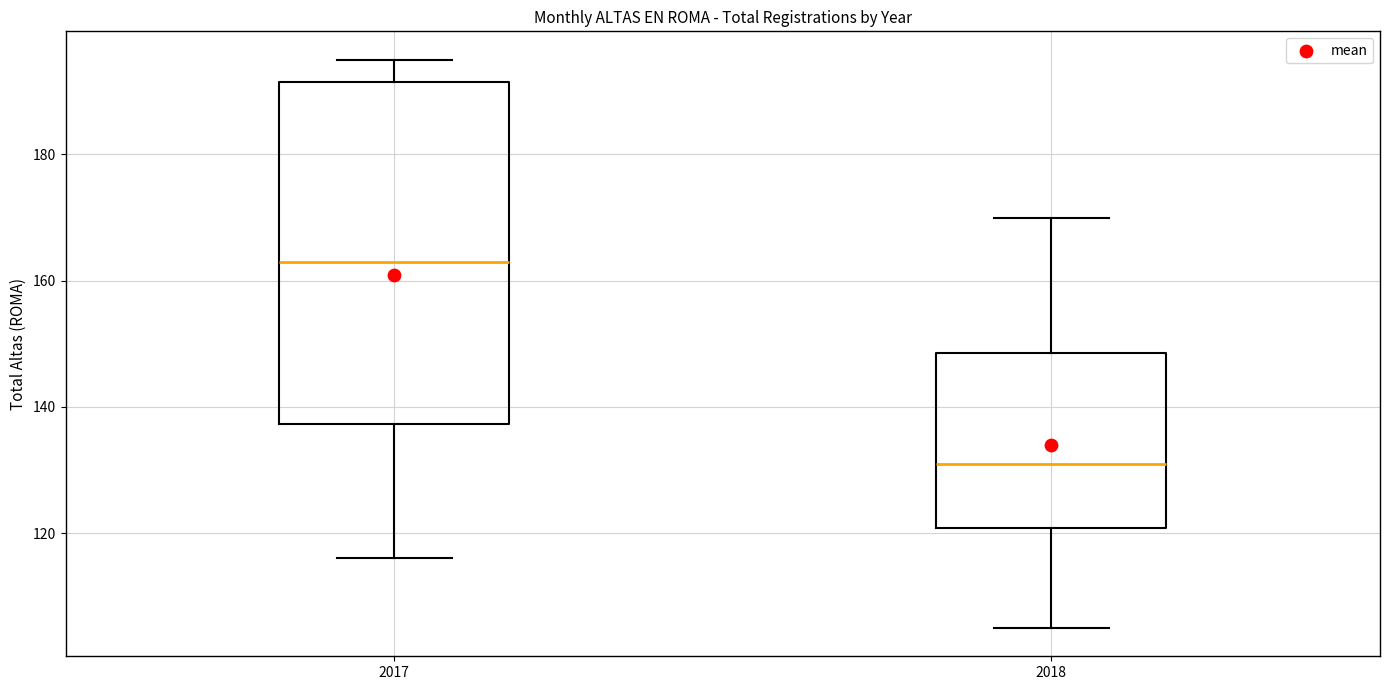

Comparing the boxes themselves (not the whiskers), which one is the tallest?

2017